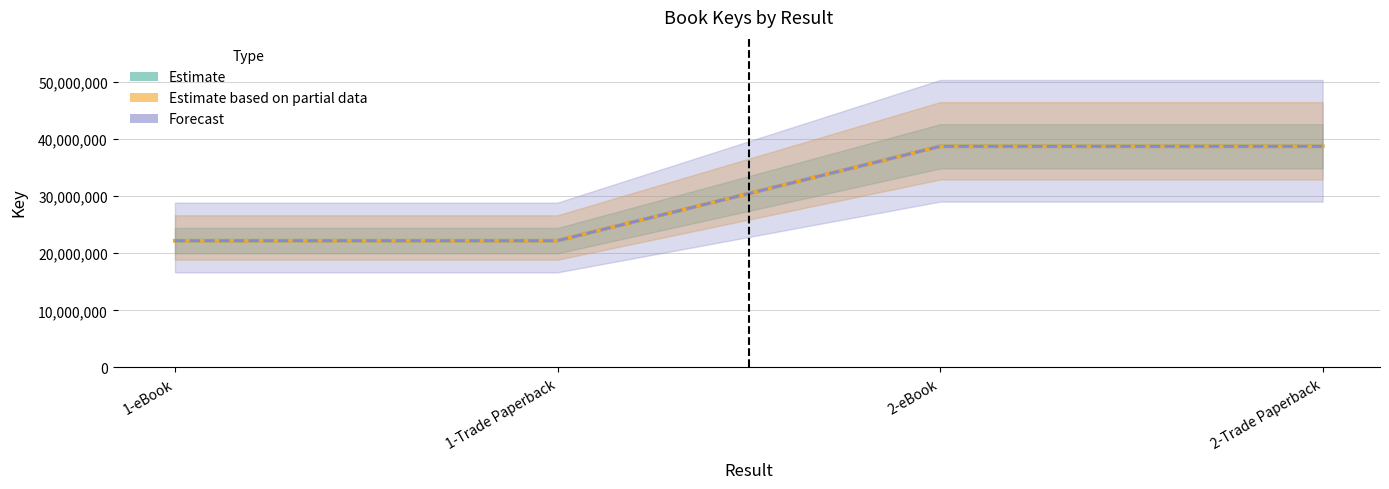

Reading right to left, extract all data points from this chart.

Estimate: 38674311	38674311	22183351	22183351
Estimate based on partial data: 38674311	38674311	22183351	22183351
Forecast: 38674311	38674311	22183351	22183351